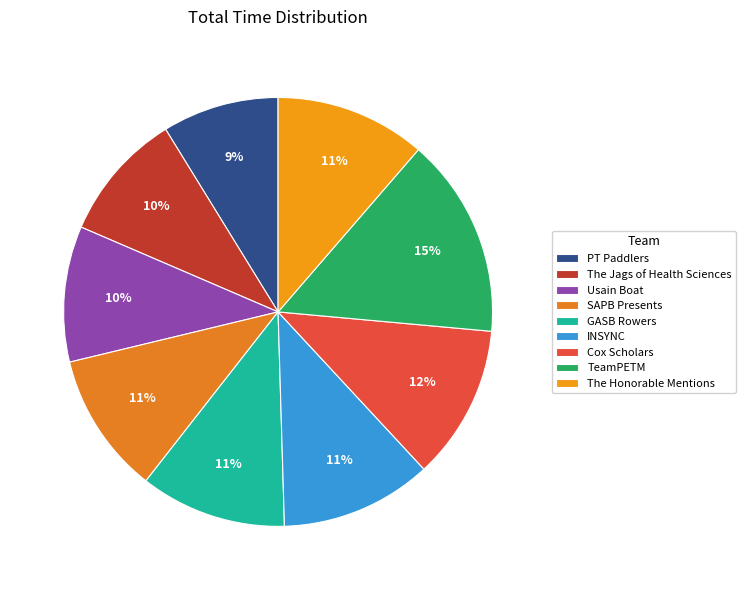

To the nearest percent, what is the average slice percentage?

11%